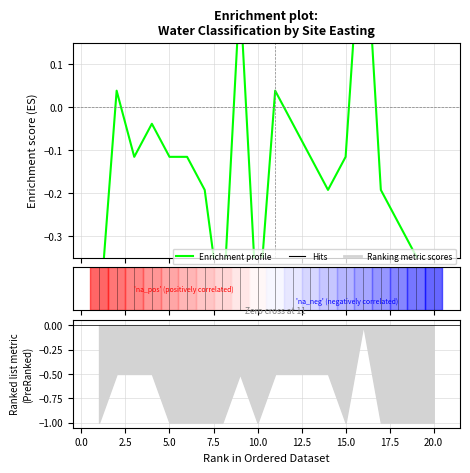

What is the value of the 5th point from the left?

-0.1